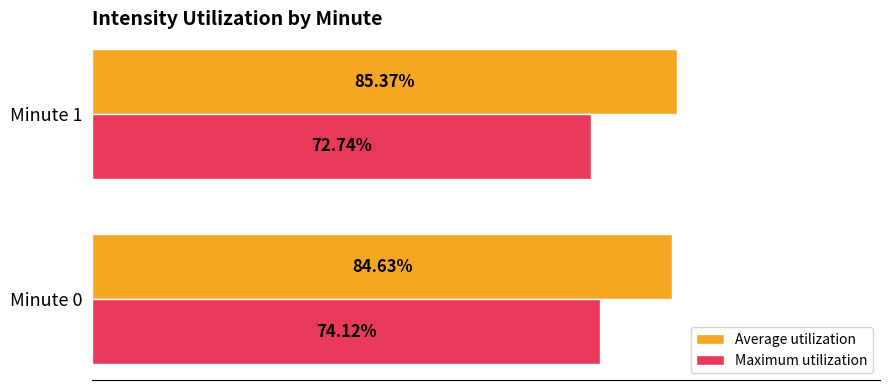

Which series changed the most between Minute 0 and Minute 1?

Maximum utilization